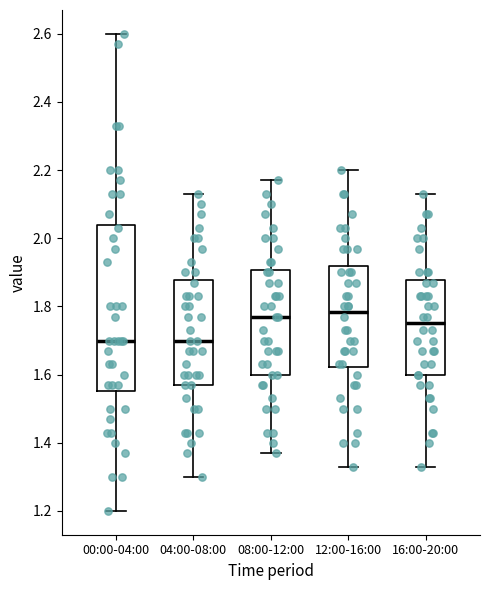

Comparing the boxes themselves (not the whiskers), which one is the tallest?

00:00-04:00